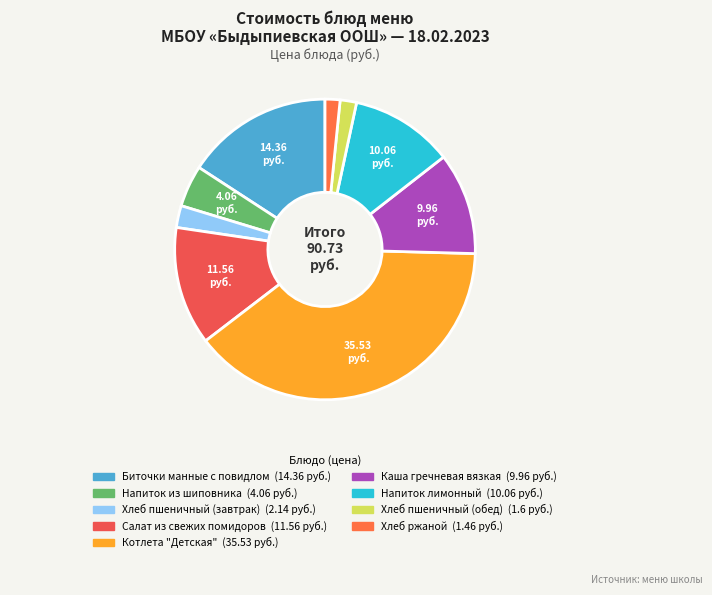

What is the change in value from Салат из свежих помидоров to Напиток лимонный?

-1.5